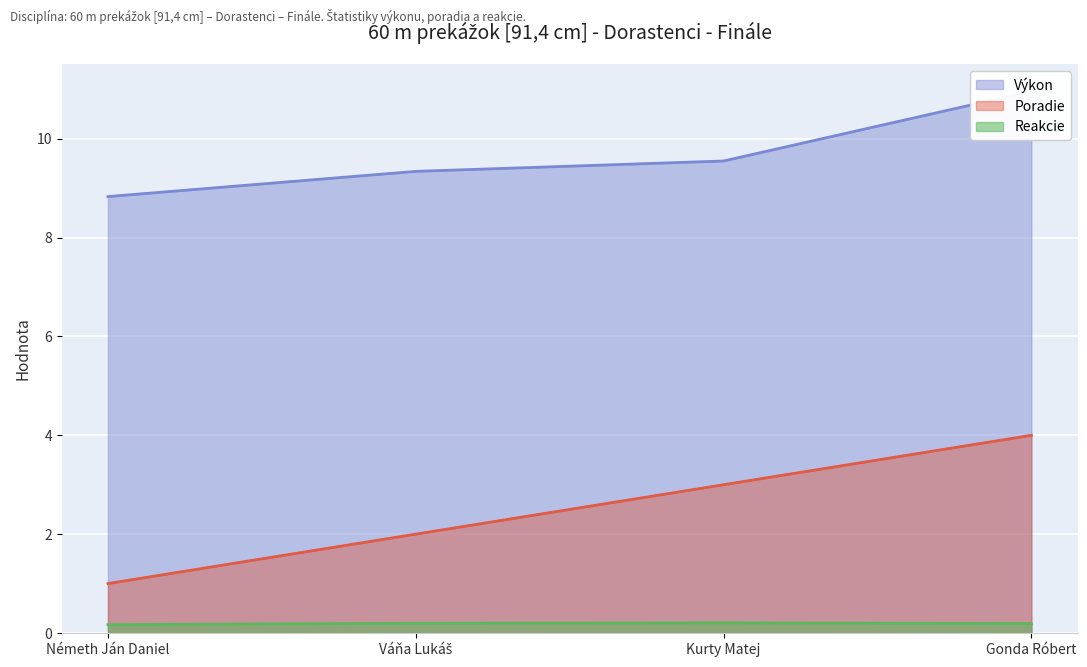

The value of Výkon at Kurty Matej is 9.6. True or false?

True